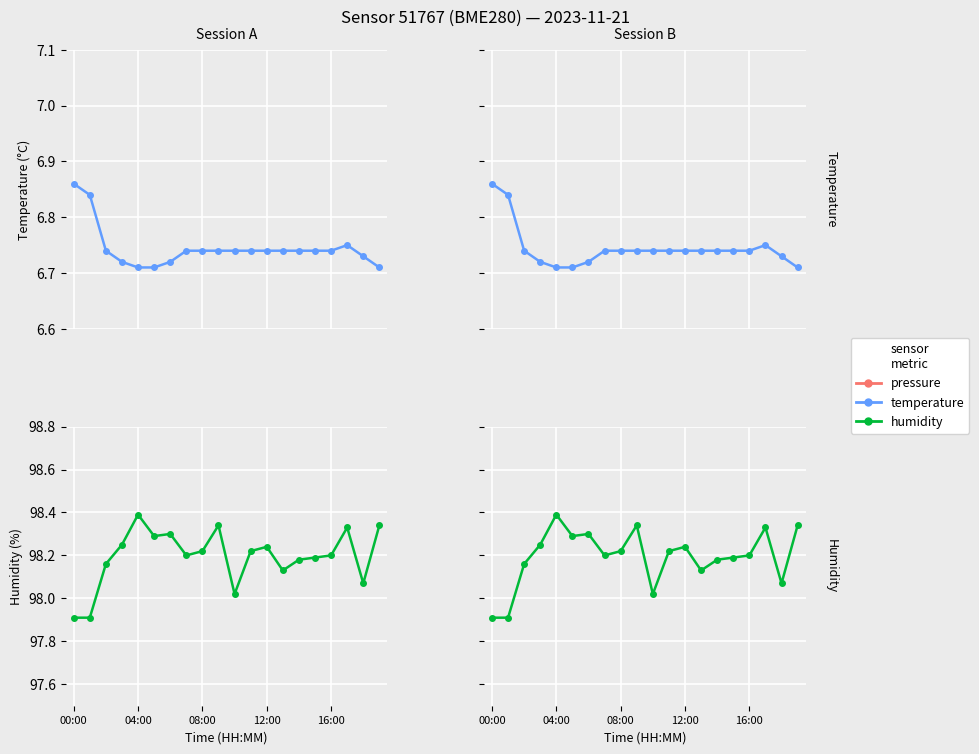

Which series has the largest total across all categories?

humidity